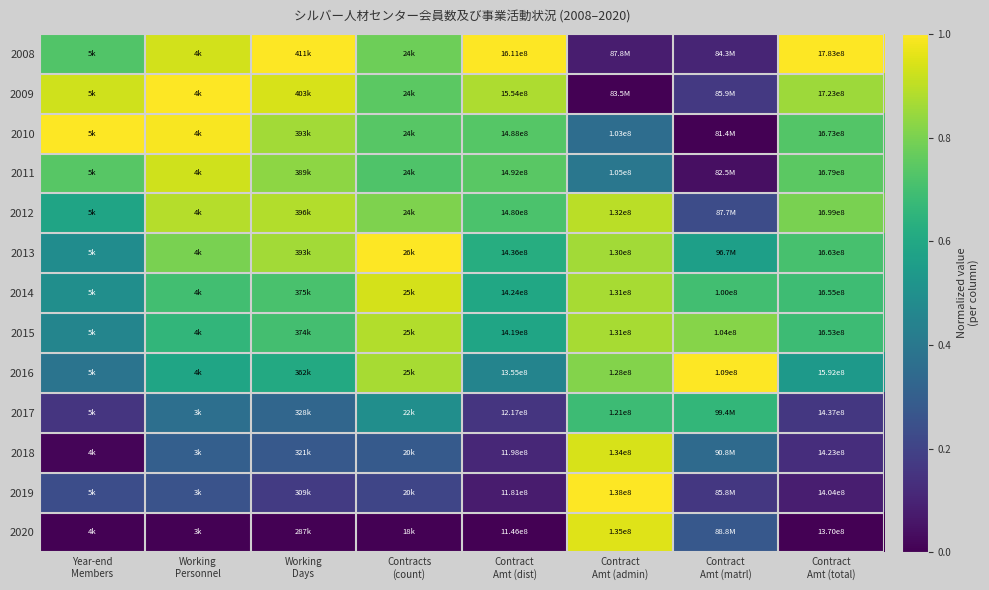

What is the maximum value for 2017?

0.7